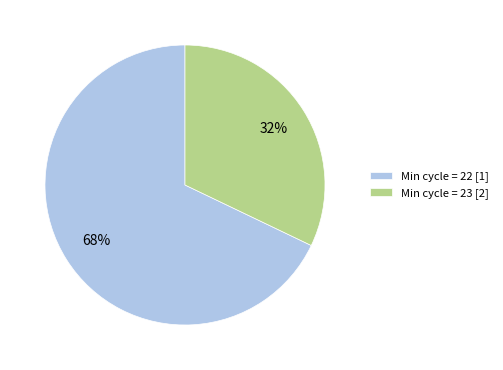

Is it true that Min cycle = 22 [1] is 68% of the pie?

True